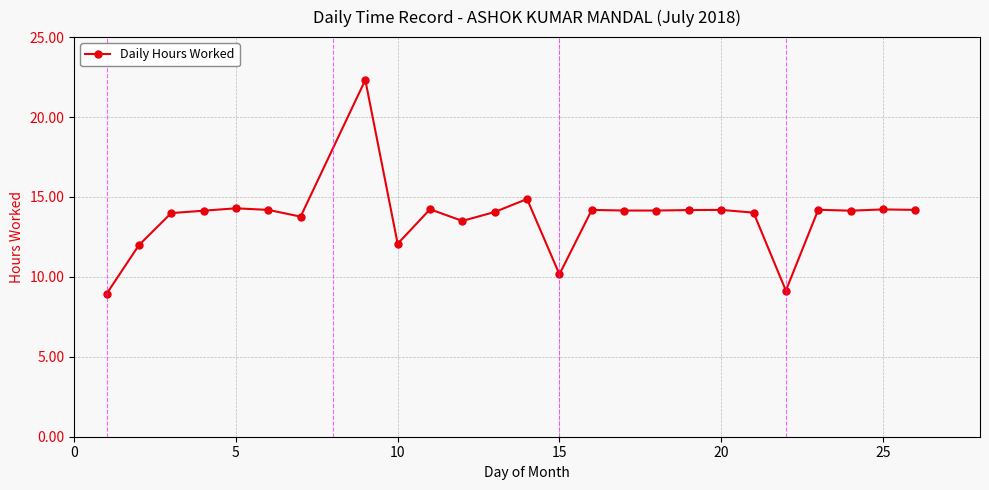

What is the smallest value displayed?

8.9